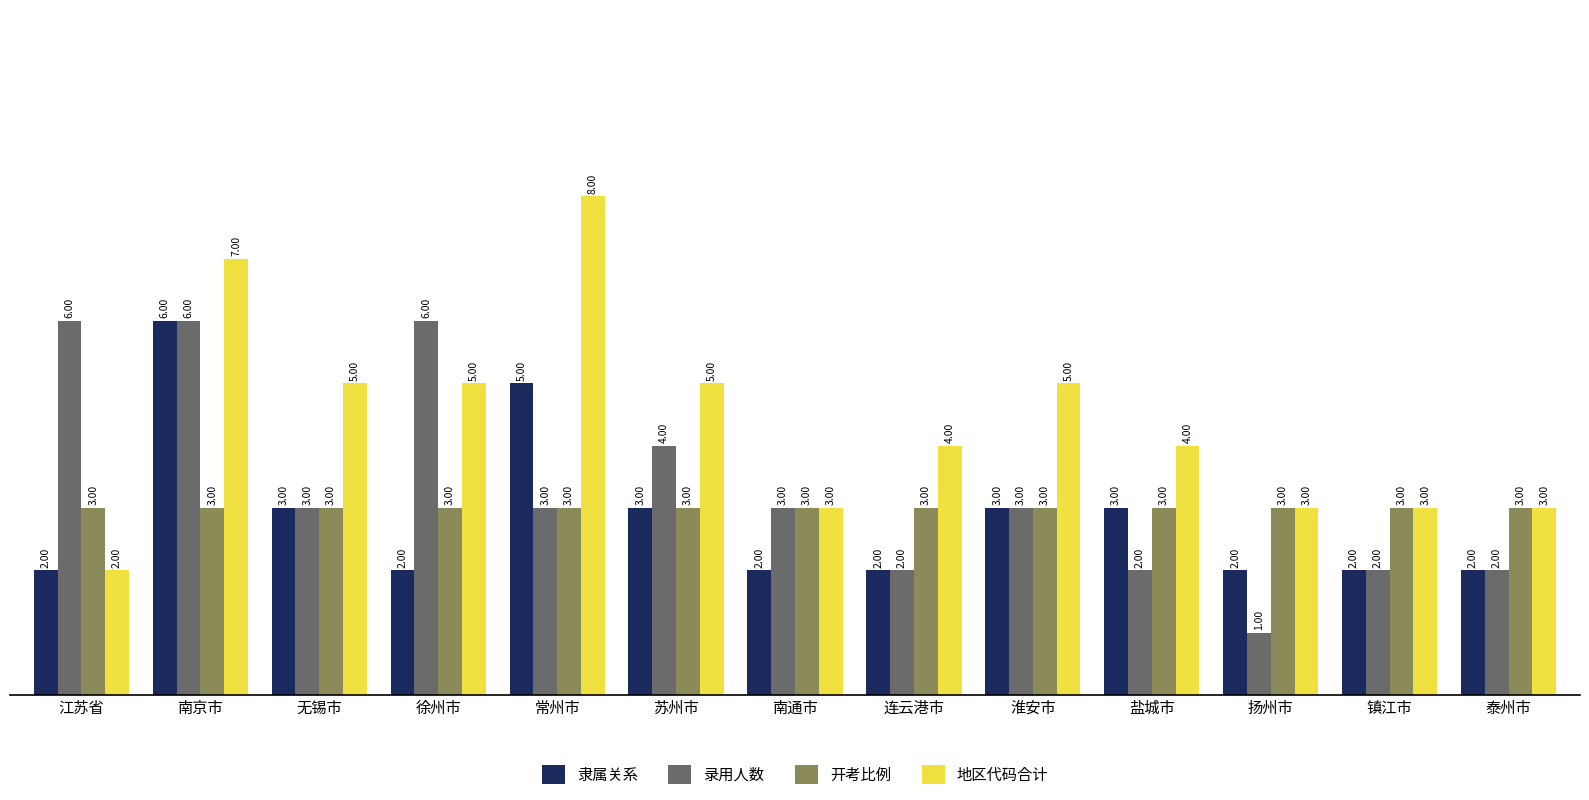

At how many categories does at least one series exceed 2?

13